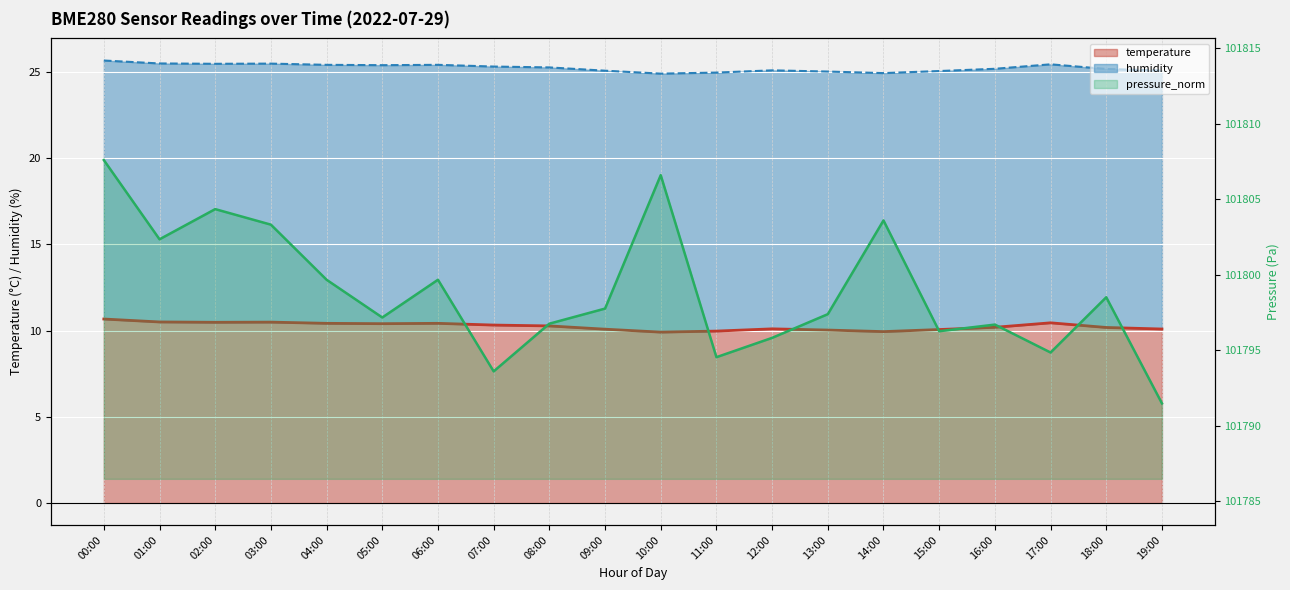

At which label is pressure_norm closest to 101799?

18:00